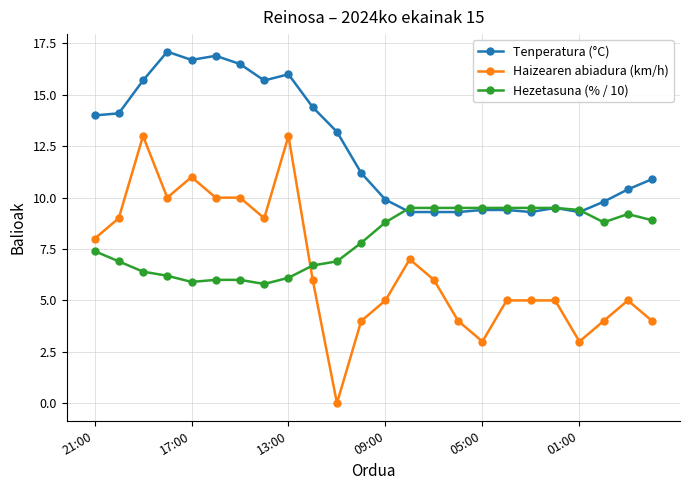

What is the value of the Hezetasuna (% / 10) point at the 5th from the left?

5.9